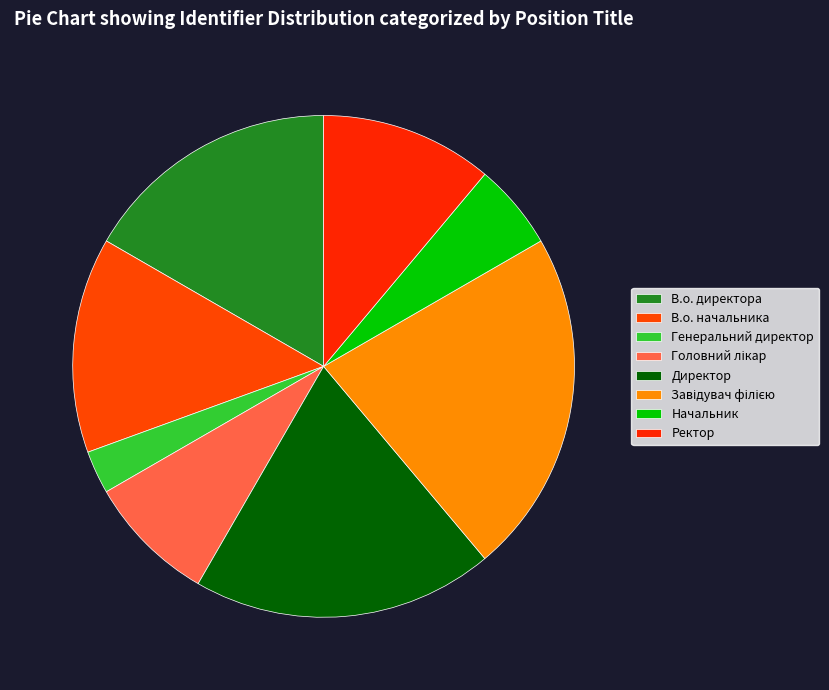

Rank the categories by value from lowest to highest.

Генеральний директор, Начальник, Головний лікар, Ректор, В.о. начальника, В.о. директора, Директор, Завідувач філією